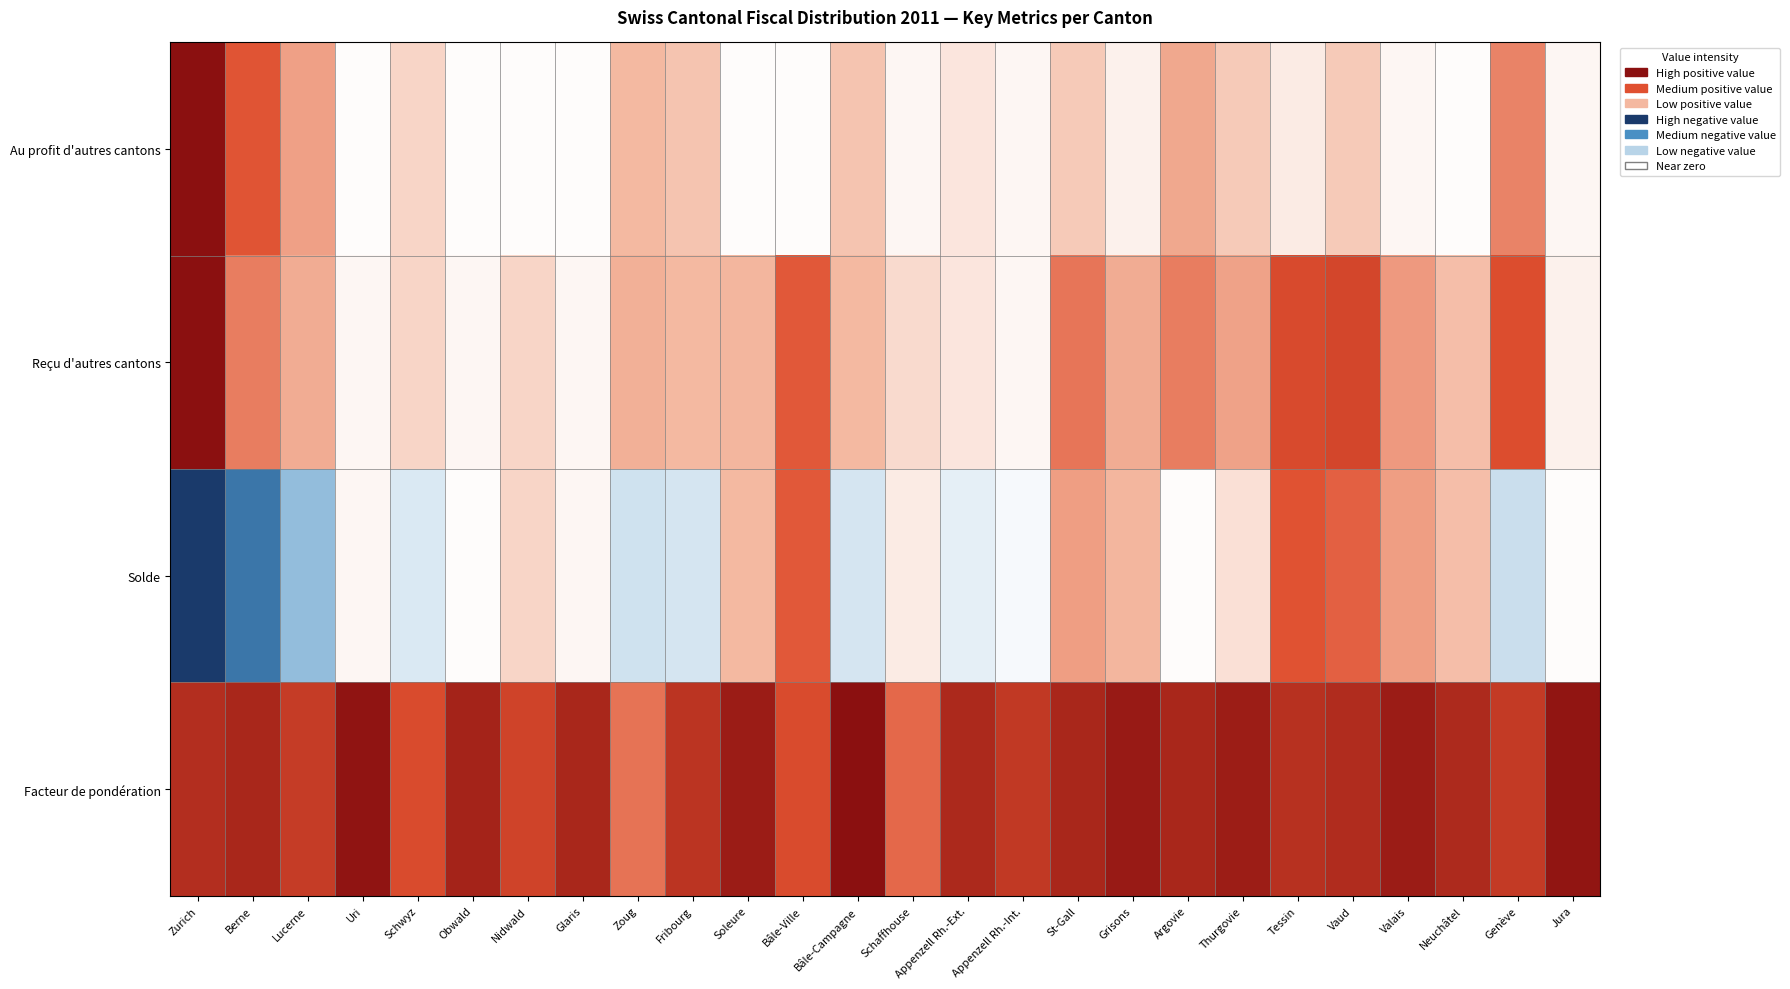

Reading right to left, list all the values displayed in this chart.

Au profit d'autres cantons: Jura=0.0	Genève=0.3	Neuchâtel=0.0	Valais=0.0	Vaud=0.1	Tessin=0.0	Thurgovie=0.1	Argovie=0.2	Grisons=0.0	St-Gall=0.1	Appenzell Rh.-Int.=0.0	Appenzell Rh.-Ext.=0.0	Schaffhouse=0.0	Bâle-Campagne=0.1	Bâle-Ville=0.0	Soleure=0.0	Fribourg=0.1	Zoug=0.1	Glaris=0.0	Nidwald=0.0	Obwald=0.0	Schwyz=0.1	Uri=0.0	Lucerne=0.2	Berne=0.5	Zurich=1.0
Reçu d'autres cantons: Jura=0.0	Genève=0.5	Neuchâtel=0.1	Valais=0.2	Vaud=0.6	Tessin=0.5	Thurgovie=0.2	Argovie=0.3	Grisons=0.1	St-Gall=0.4	Appenzell Rh.-Int.=0.0	Appenzell Rh.-Ext.=0.0	Schaffhouse=0.0	Bâle-Campagne=0.1	Bâle-Ville=0.5	Soleure=0.1	Fribourg=0.1	Zoug=0.1	Glaris=0.0	Nidwald=0.1	Obwald=0.0	Schwyz=0.1	Uri=0.0	Lucerne=0.1	Berne=0.3	Zurich=1.0
Solde: Jura=0.0	Genève=-0.1	Neuchâtel=0.1	Valais=0.2	Vaud=0.4	Tessin=0.5	Thurgovie=0.0	Argovie=0.0	Grisons=0.1	St-Gall=0.2	Appenzell Rh.-Int.=-0.0	Appenzell Rh.-Ext.=-0.0	Schaffhouse=0.0	Bâle-Campagne=-0.1	Bâle-Ville=0.5	Soleure=0.1	Fribourg=-0.1	Zoug=-0.1	Glaris=0.0	Nidwald=0.1	Obwald=0.0	Schwyz=-0.1	Uri=0.0	Lucerne=-0.2	Berne=-0.6	Zurich=-1.0
Facteur de pondération: Jura=1.0	Genève=0.7	Neuchâtel=0.8	Valais=0.9	Vaud=0.8	Tessin=0.7	Thurgovie=0.9	Argovie=0.8	Grisons=0.9	St-Gall=0.8	Appenzell Rh.-Int.=0.7	Appenzell Rh.-Ext.=0.8	Schaffhouse=0.4	Bâle-Campagne=1.0	Bâle-Ville=0.5	Soleure=0.9	Fribourg=0.7	Zoug=0.4	Glaris=0.8	Nidwald=0.6	Obwald=0.8	Schwyz=0.5	Uri=1.0	Lucerne=0.7	Berne=0.8	Zurich=0.8